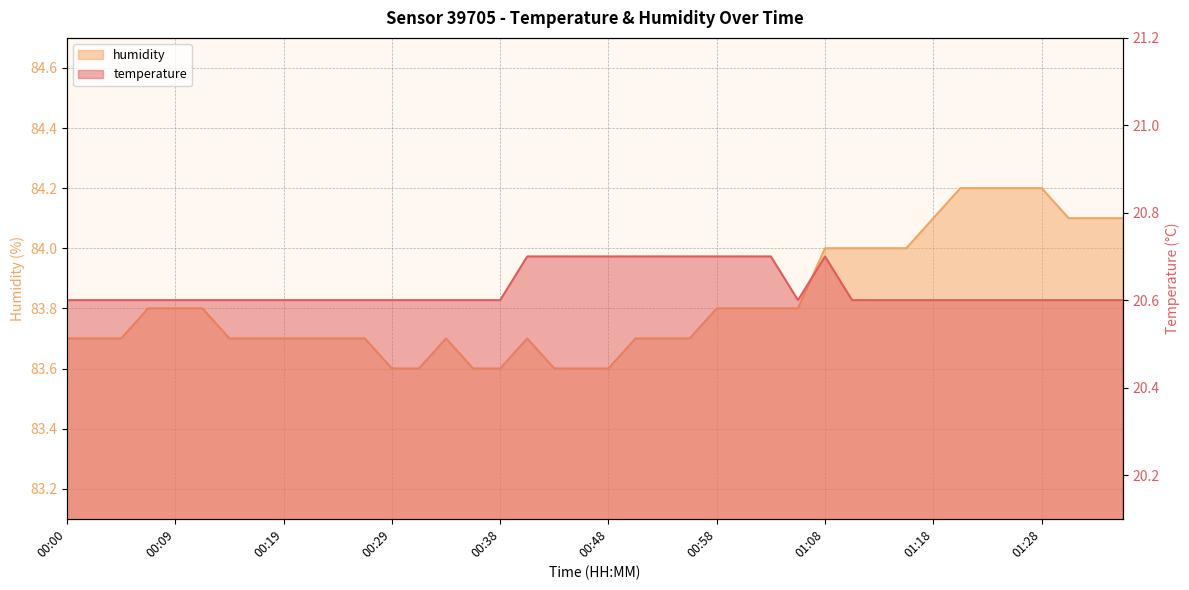

True or false: temperature and humidity intersect in this chart.

False